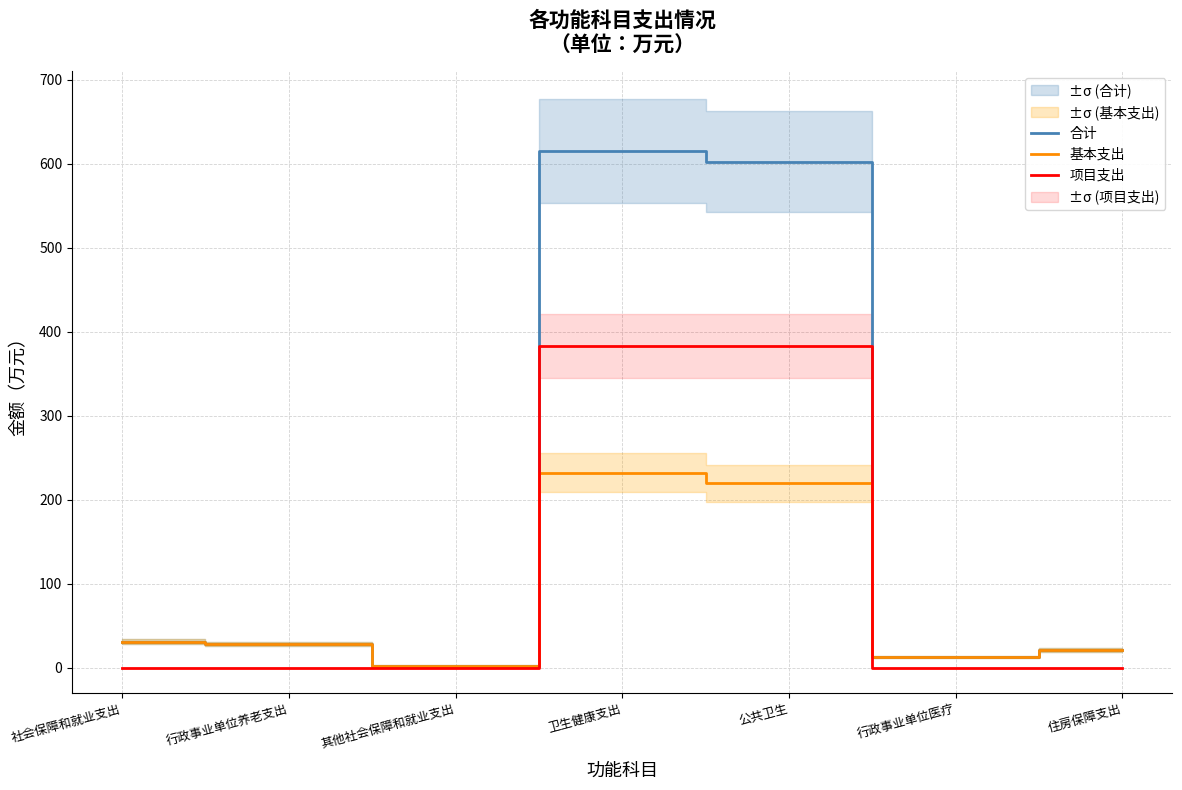

True or false: 项目支出 has more than 2 points higher than both neighbors.

False